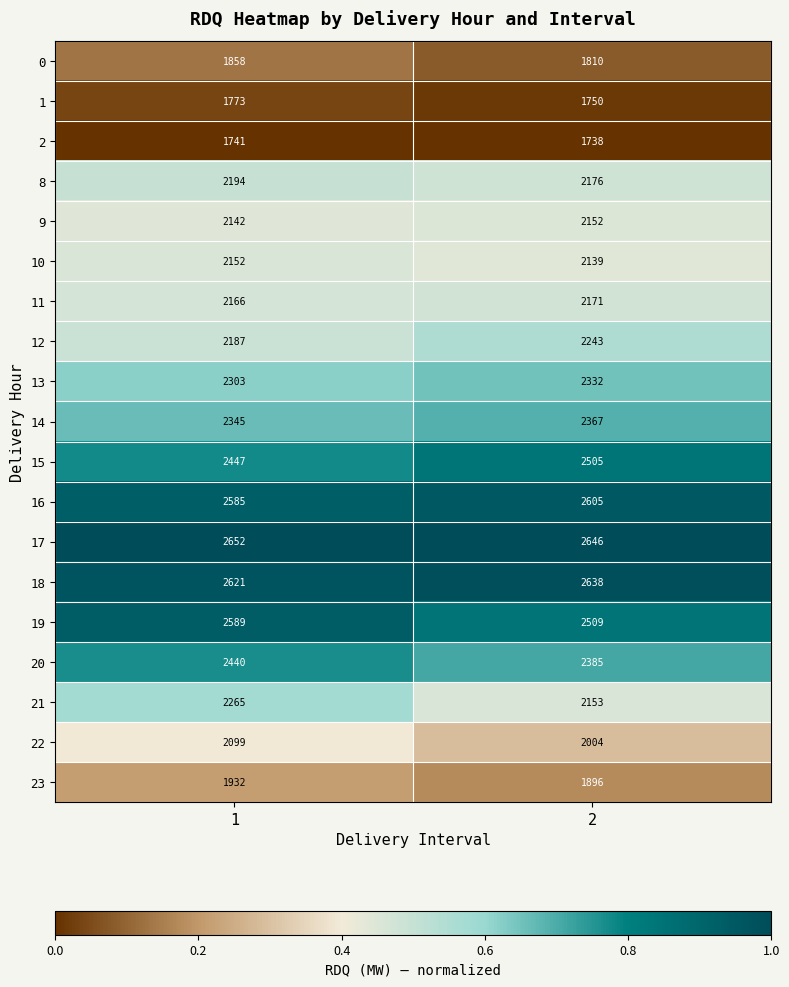

What is the difference between the highest and lowest values at 2?

908